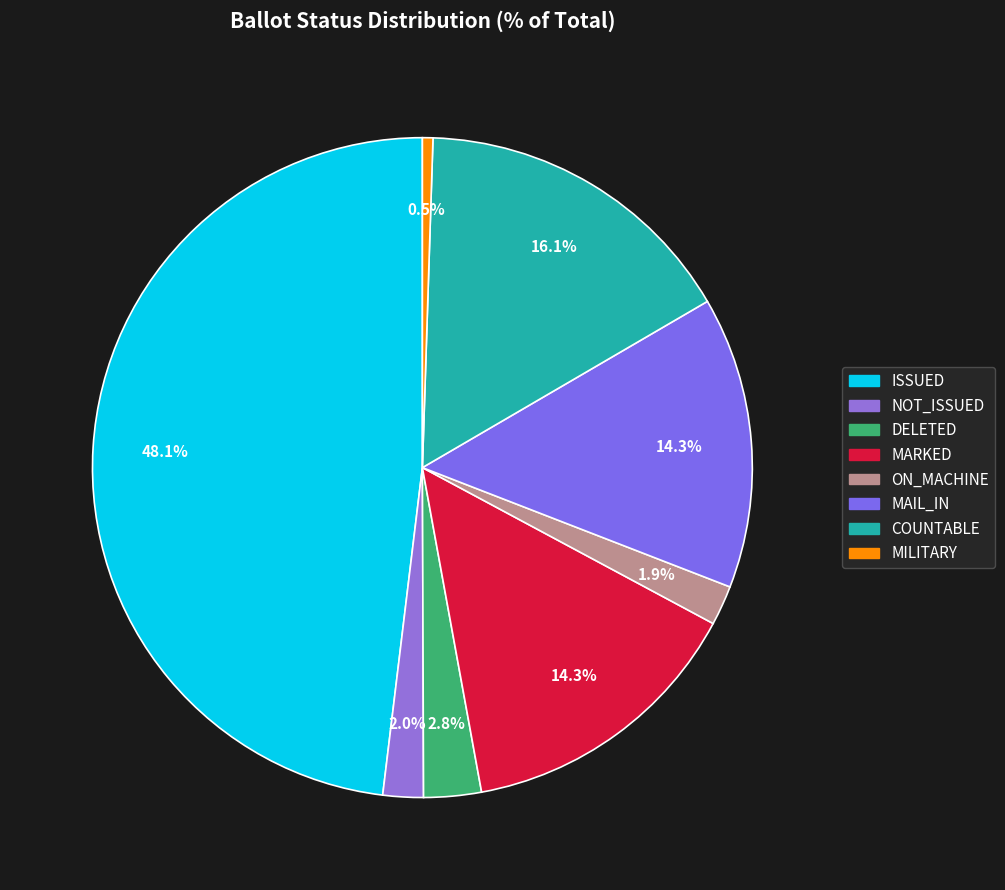

Is there a majority slice in this chart?

No